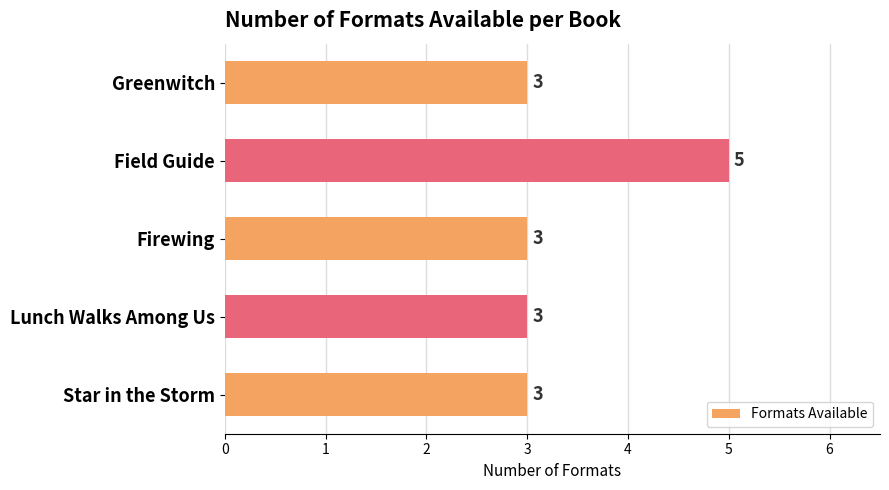

Reading top to bottom, extract all data points from this chart.

3	5	3	3	3